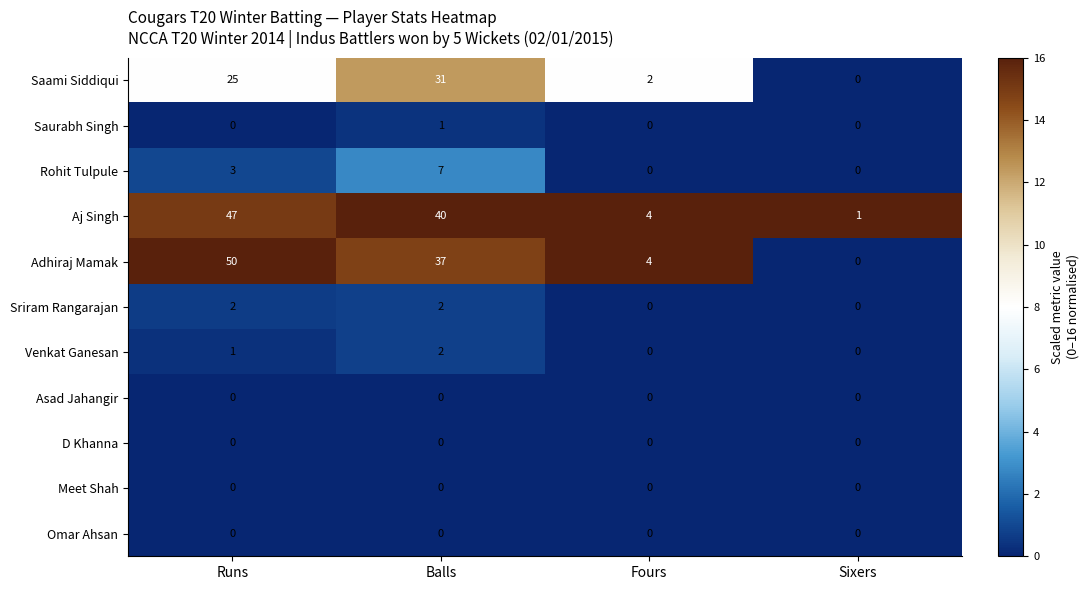

Which label corresponds to the largest value in the chart?

Runs